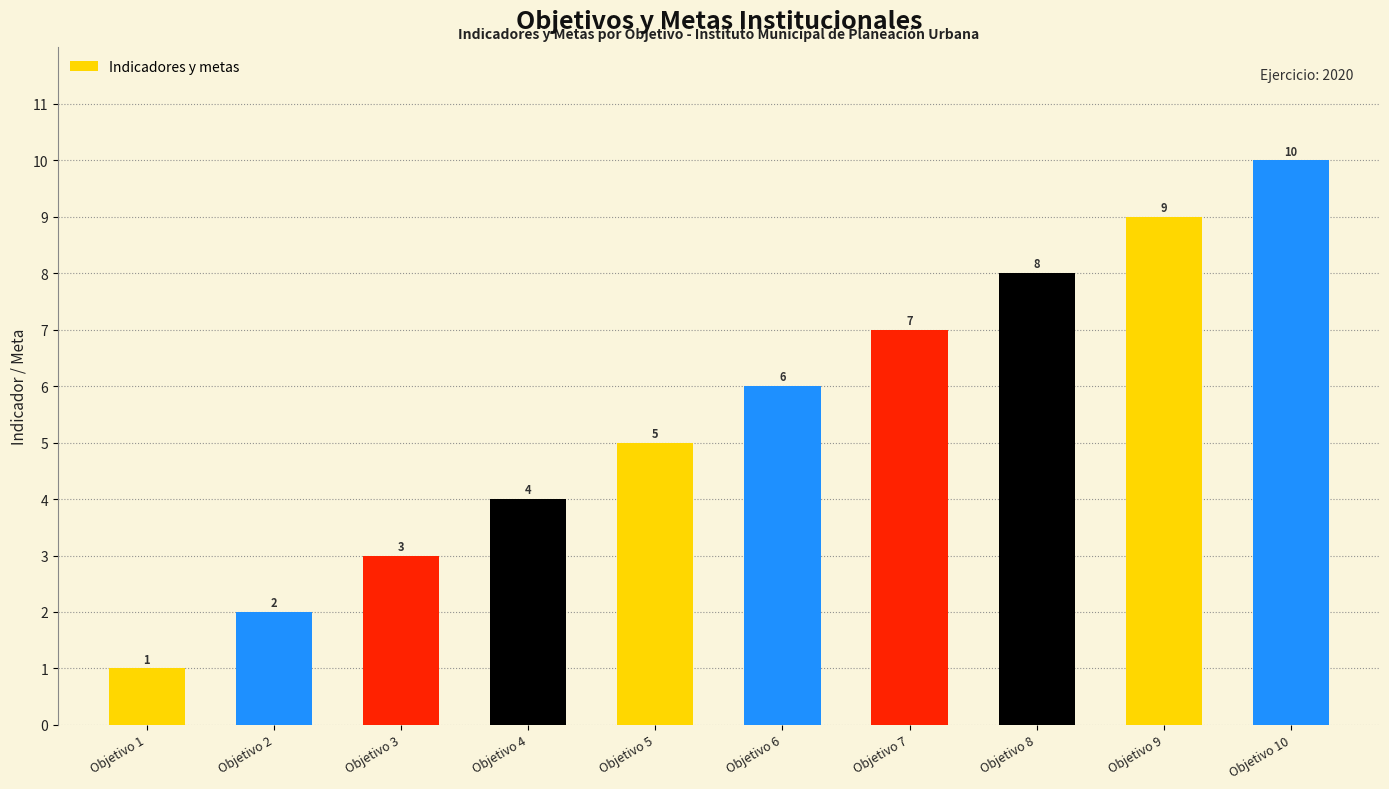

What is the change in value from Objetivo 1 to Objetivo 8?

+7